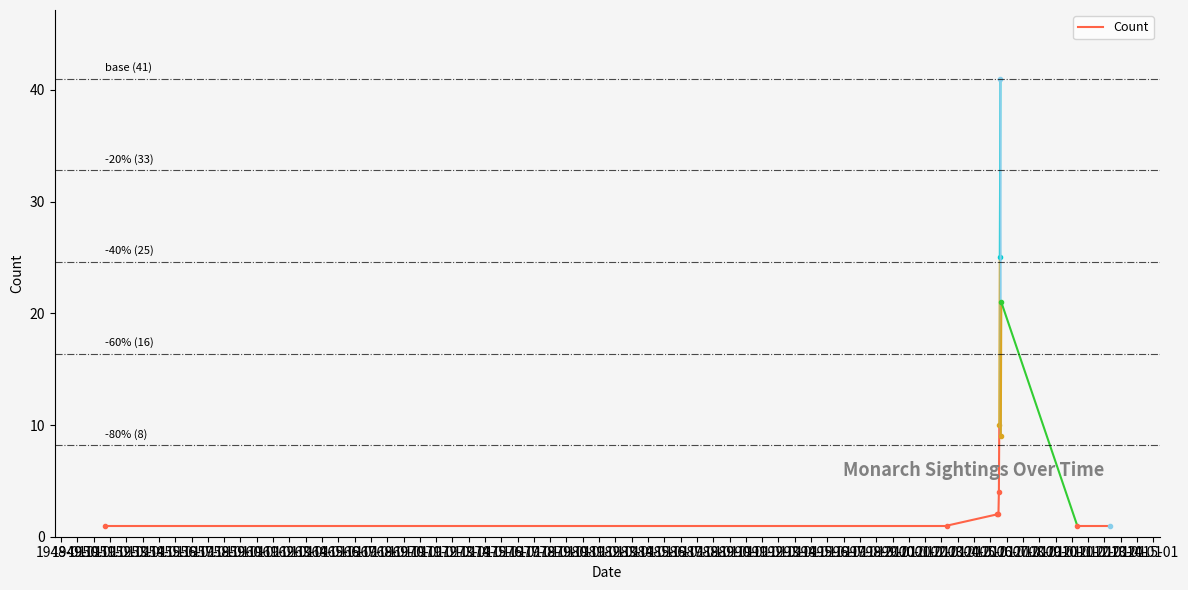

What is the maximum value shown in the chart?

41